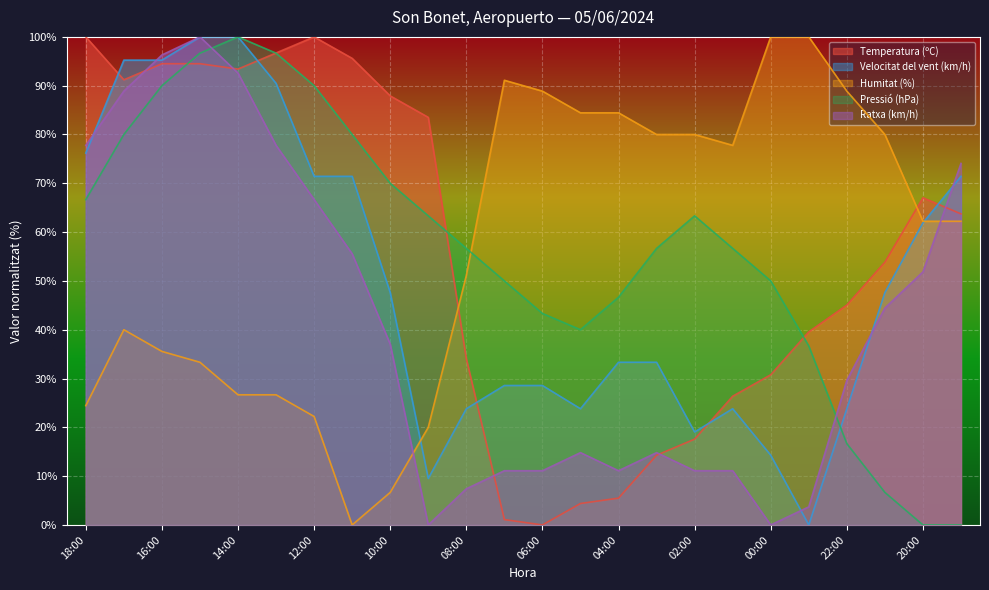

True or false: Velocitat del vent (km/h) and Temperatura (ºC) cross at least once.

True